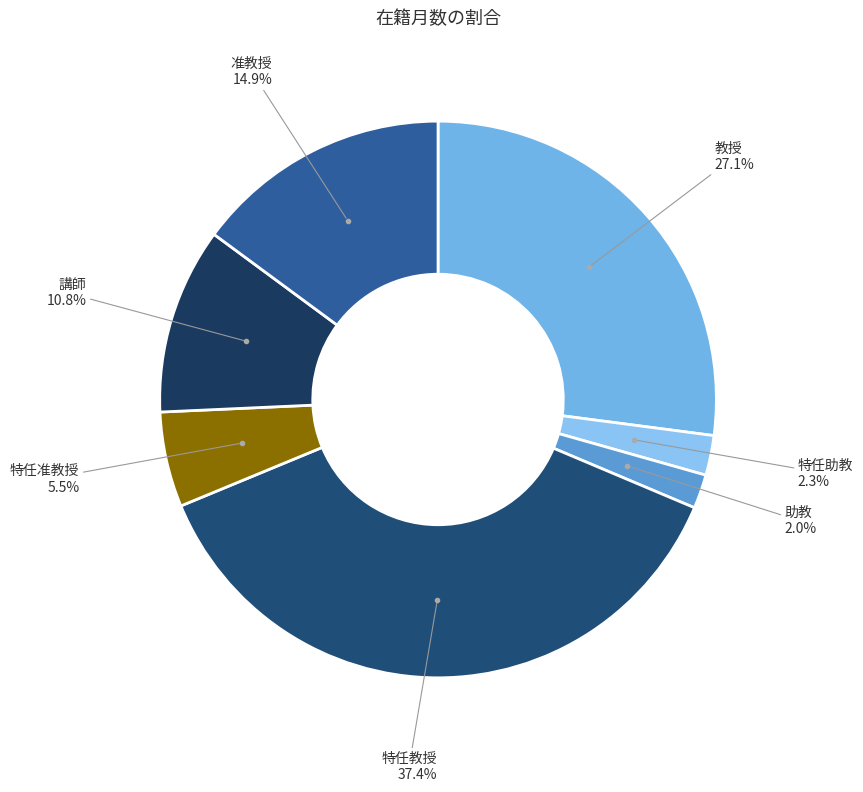

Which has a higher value, 特任助教 or 特任教授?

特任教授